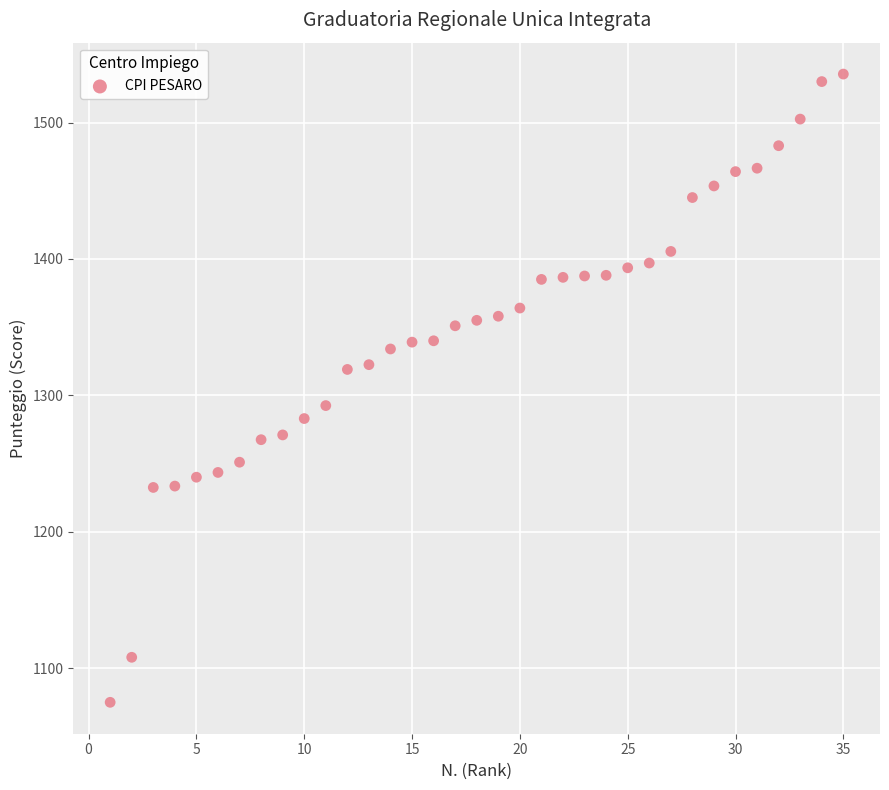

What is the range of Y values (max minus min)?

460.5